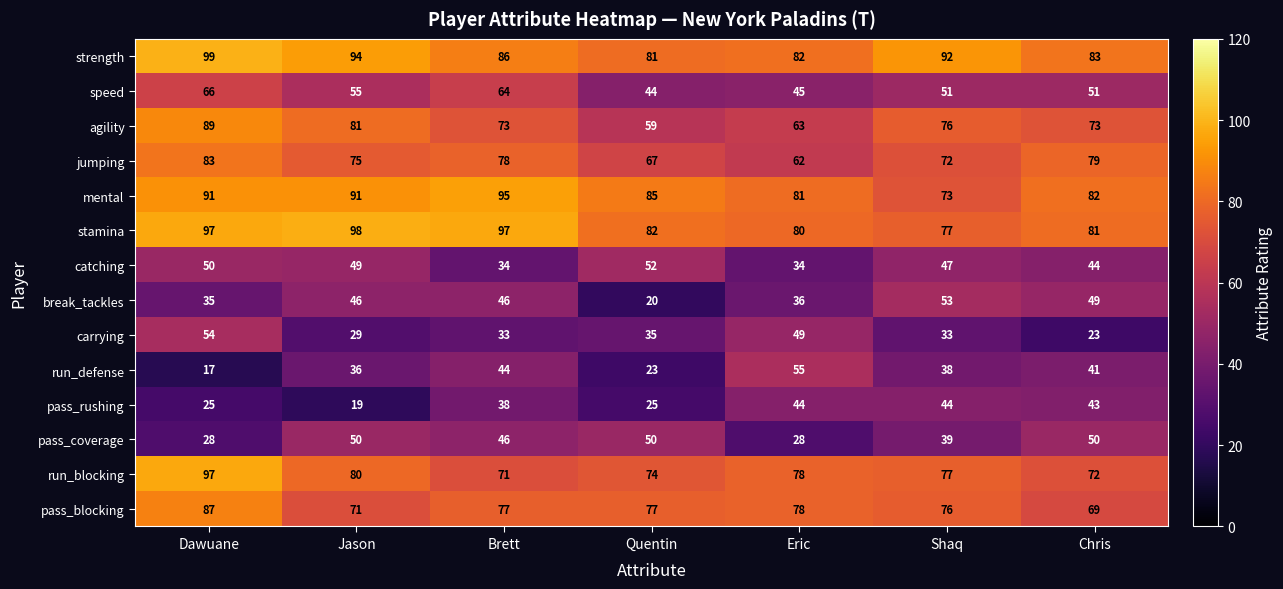

What is the difference between the second highest and minimum values in the jumping series?

17